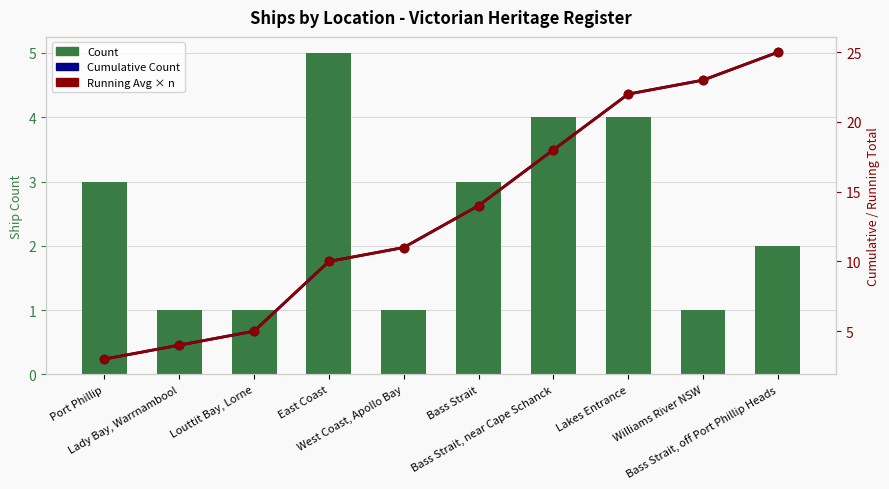

At which category is the sum across all series the highest?

Bass Strait, off Port Phillip Heads